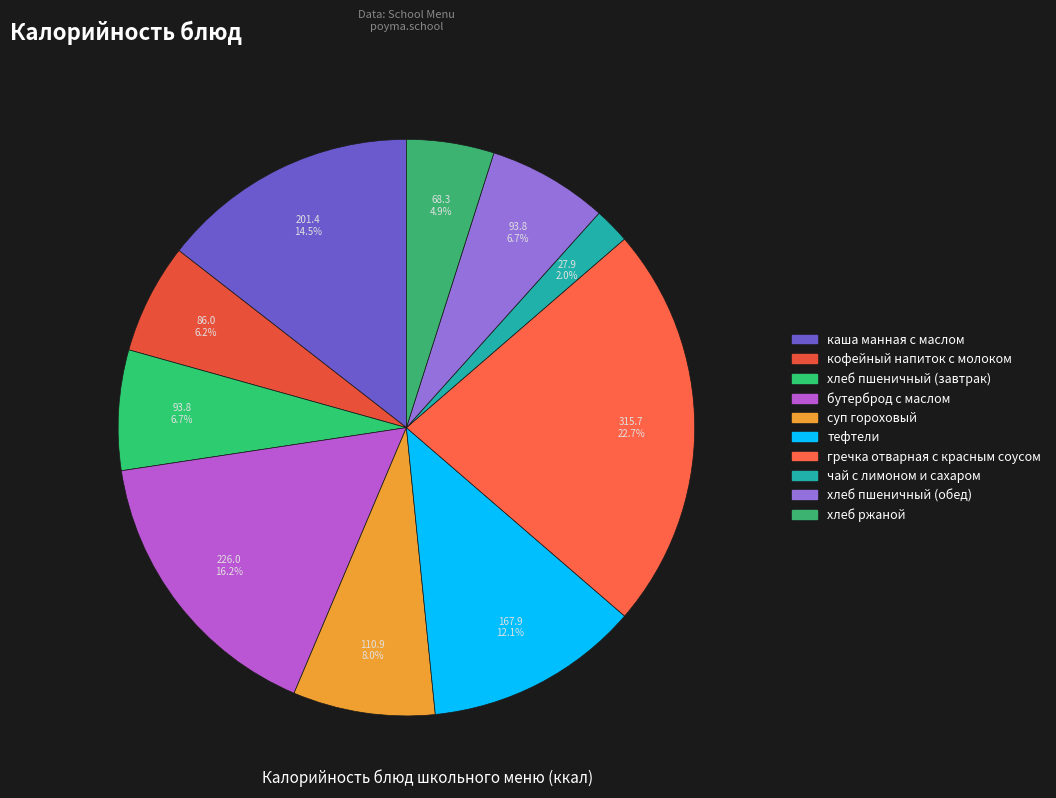

Is there a majority slice in this chart?

No